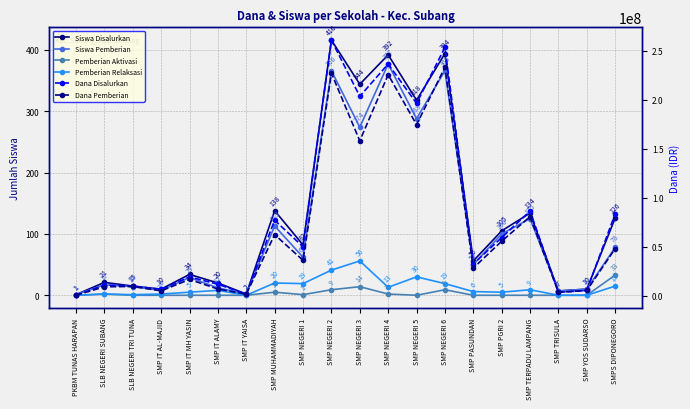

Which category has the highest value in the Siswa Disalurkan series?

SMP NEGERI 2